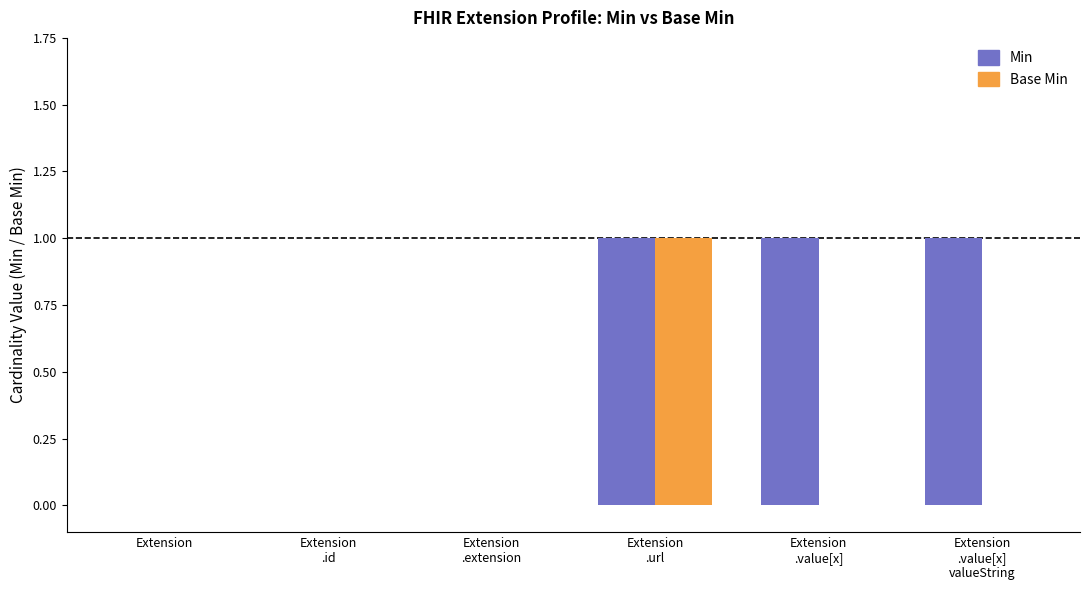

The value of Base Min at Extension is 0. True or false?

True